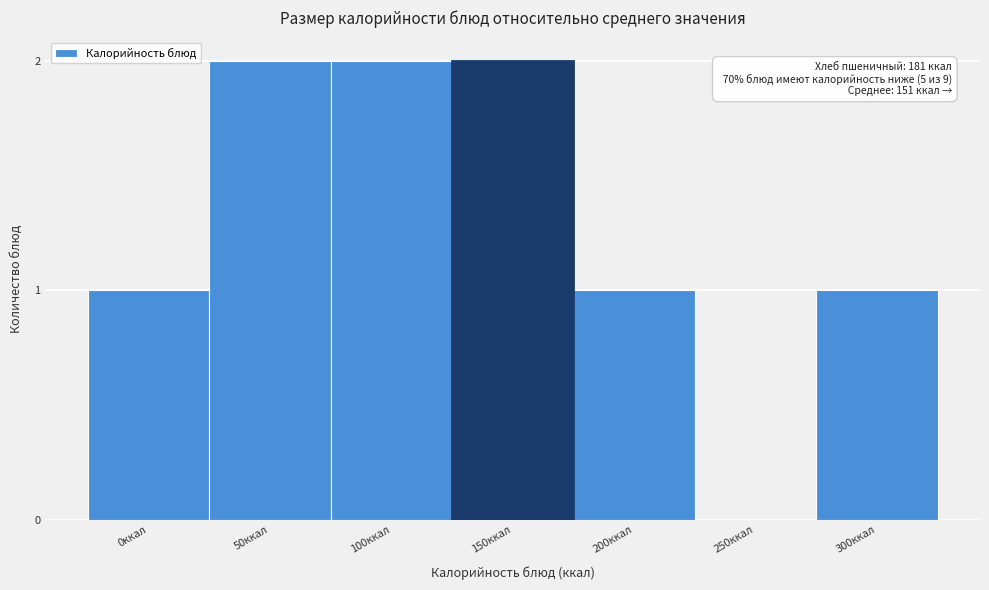

Reading left to right, extract all data points from this chart.

0ккал=1	50ккал=2	100ккал=2	150ккал=2	200ккал=1	250ккал=0	300ккал=1